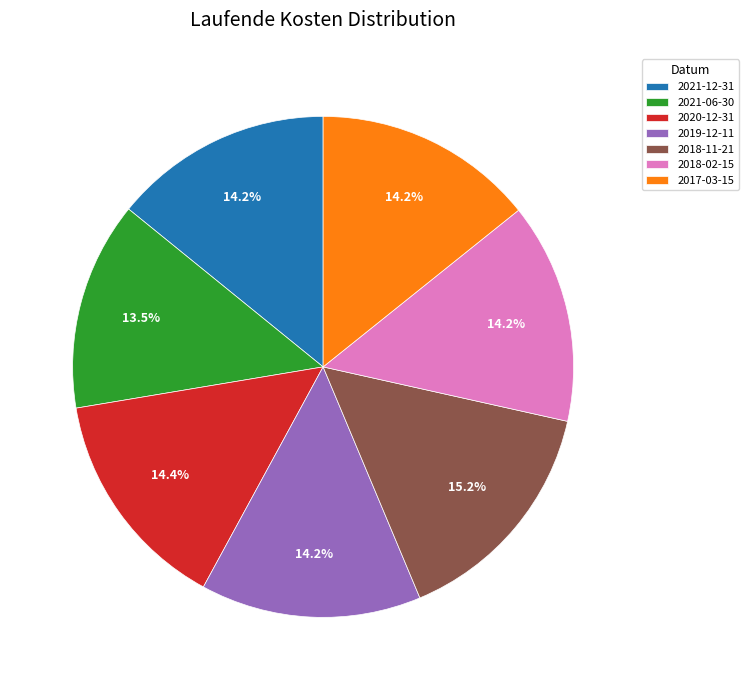

Approximately how many times larger is the value at 2021-12-31 compared to 2018-02-15?

1.0